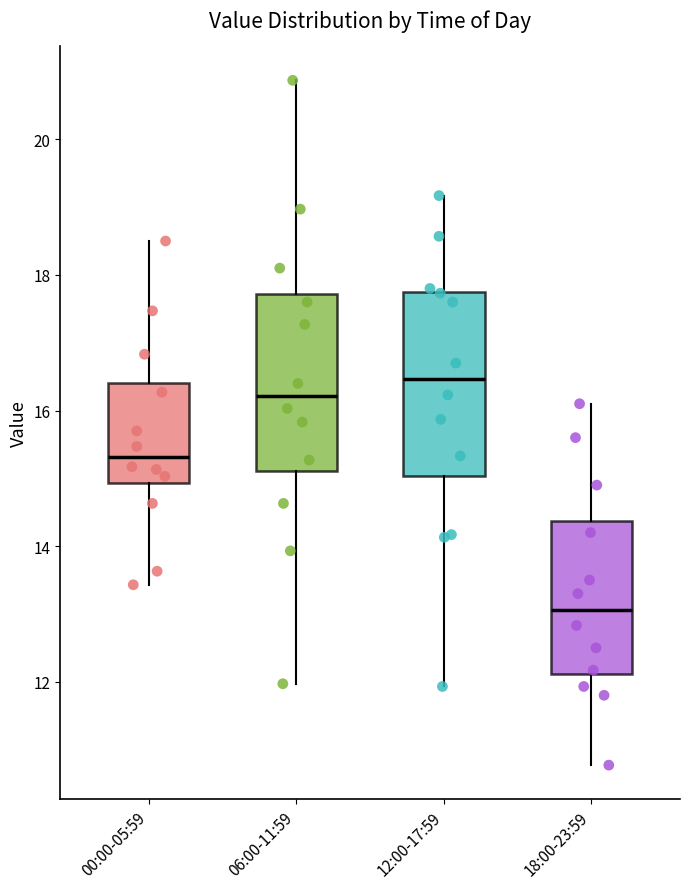

Where is the upper edge of the box for 00:00-05:59 on the y-axis? The values are not printed on the chart, so give them approximately, as read against the axis.

16.4